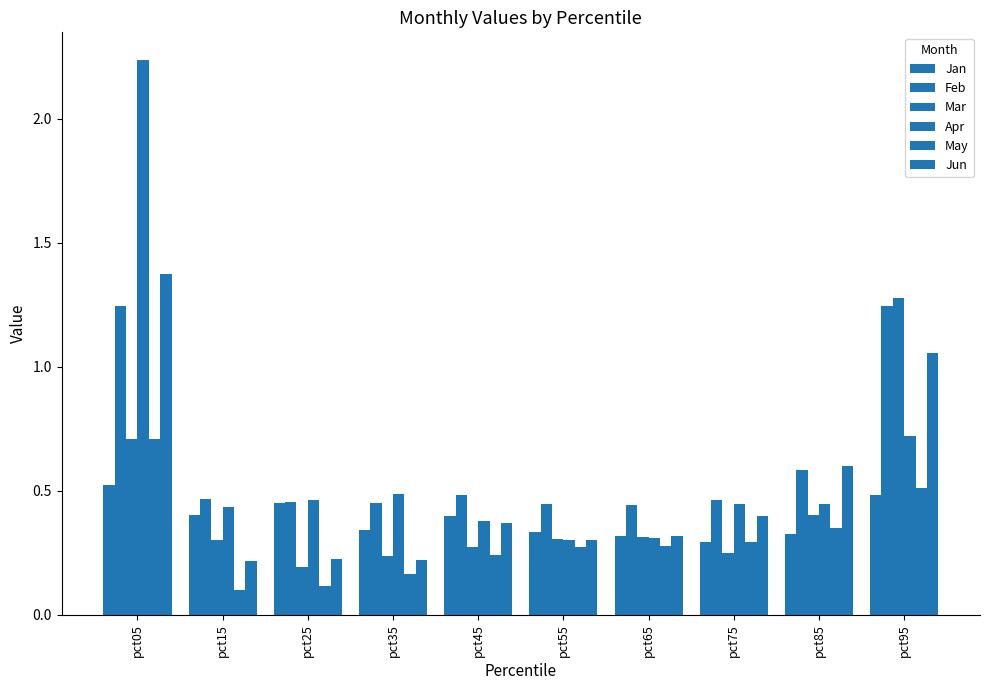

At which label is Jun closest to 0?

pct15